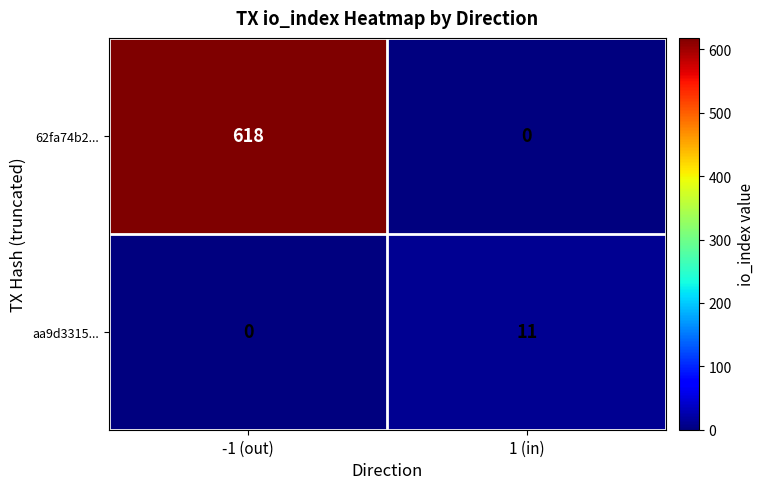

Count the number of data series in this chart.

2